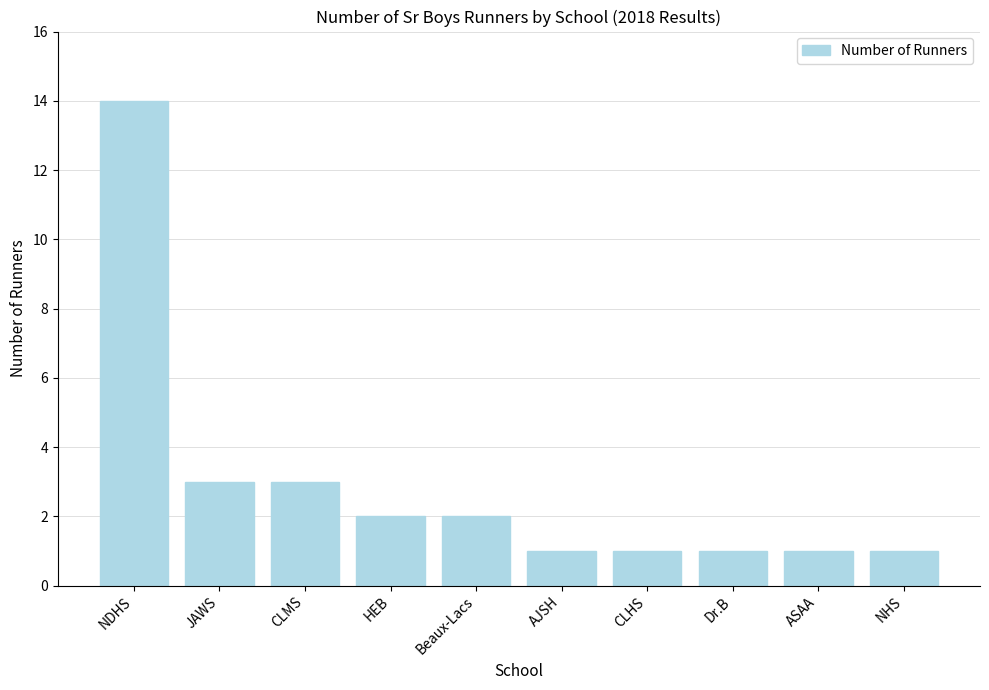

Reading left to right, transcribe all the data shown in this chart.

NDHS=14	JAWS=3	CLMS=3	HEB=2	Beaux-Lacs=2	AJSH=1	CLHS=1	Dr.B=1	ASAA=1	NHS=1